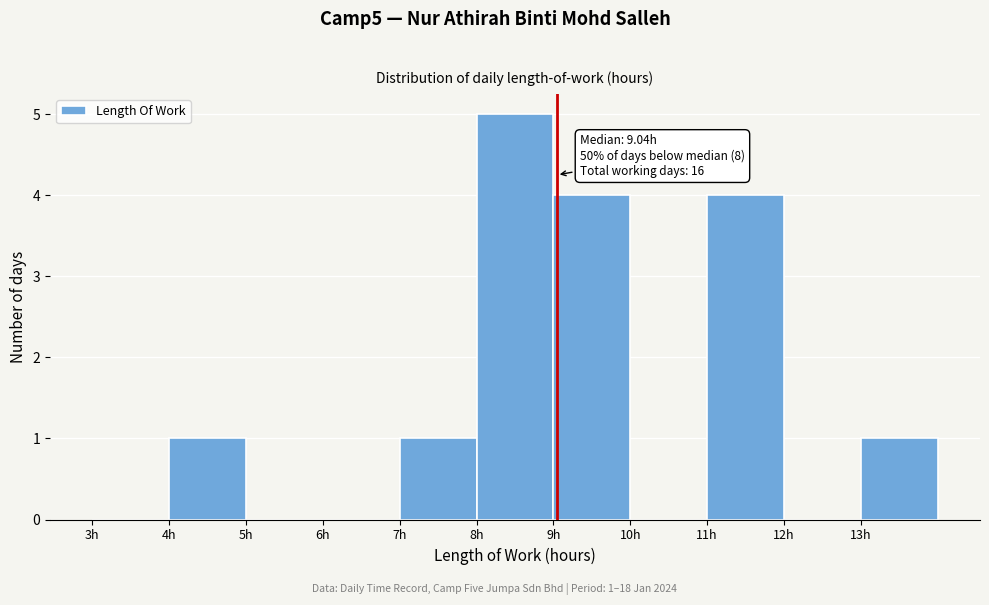

Which range on the x-axis has the tallest bar?

8 to 9